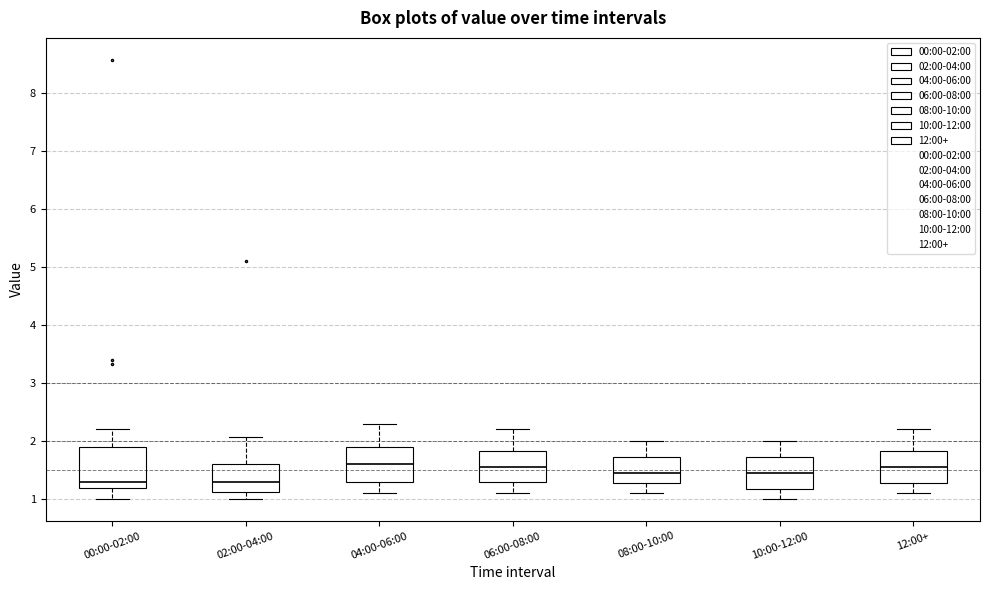

Reading left to right, transcribe this box plot: for each box, give where its median line is, the range the box spans, and where its two whiskers end, as read against the y-axis. The values are not printed on the chart, so give them approximately, as read against the axis.

00:00-02:00: median 1.3, box 1.2 to 1.9, whiskers 1.0 to 2.2
02:00-04:00: median 1.3, box 1.1 to 1.6, whiskers 1.0 to 2.1
04:00-06:00: median 1.6, box 1.3 to 1.9, whiskers 1.1 to 2.3
06:00-08:00: median 1.6, box 1.3 to 1.8, whiskers 1.1 to 2.2
08:00-10:00: median 1.5, box 1.3 to 1.7, whiskers 1.1 to 2.0
10:00-12:00: median 1.5, box 1.2 to 1.7, whiskers 1.0 to 2.0
12:00+: median 1.6, box 1.3 to 1.8, whiskers 1.1 to 2.2